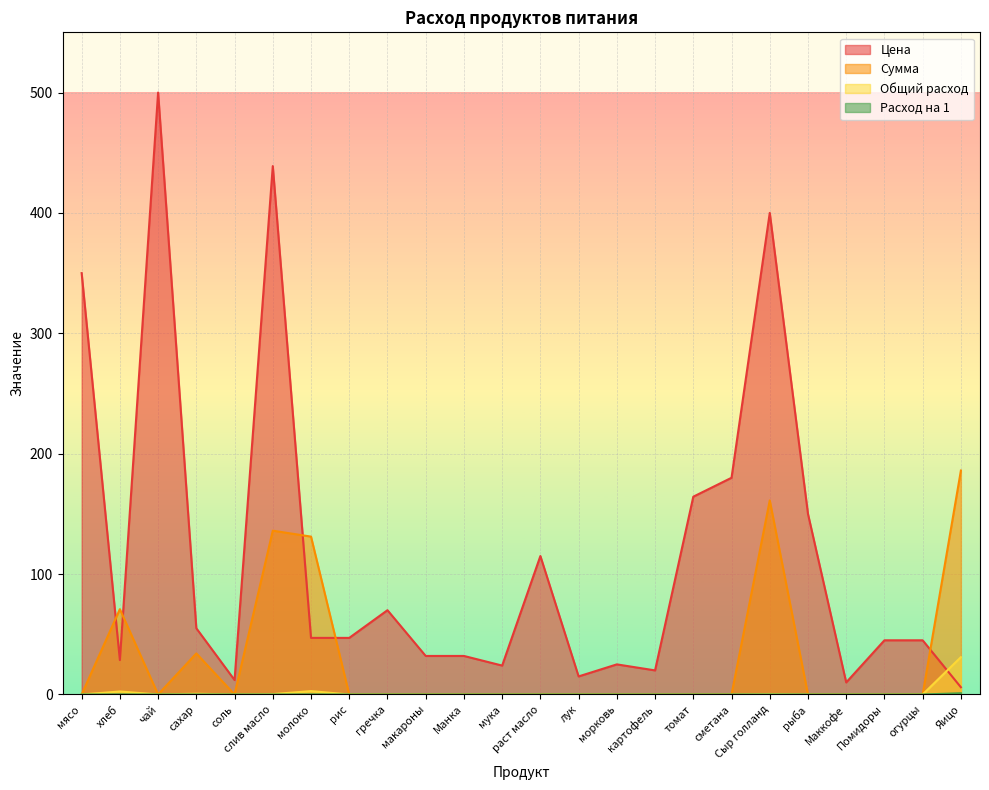

How many lines are shown in the chart?

4